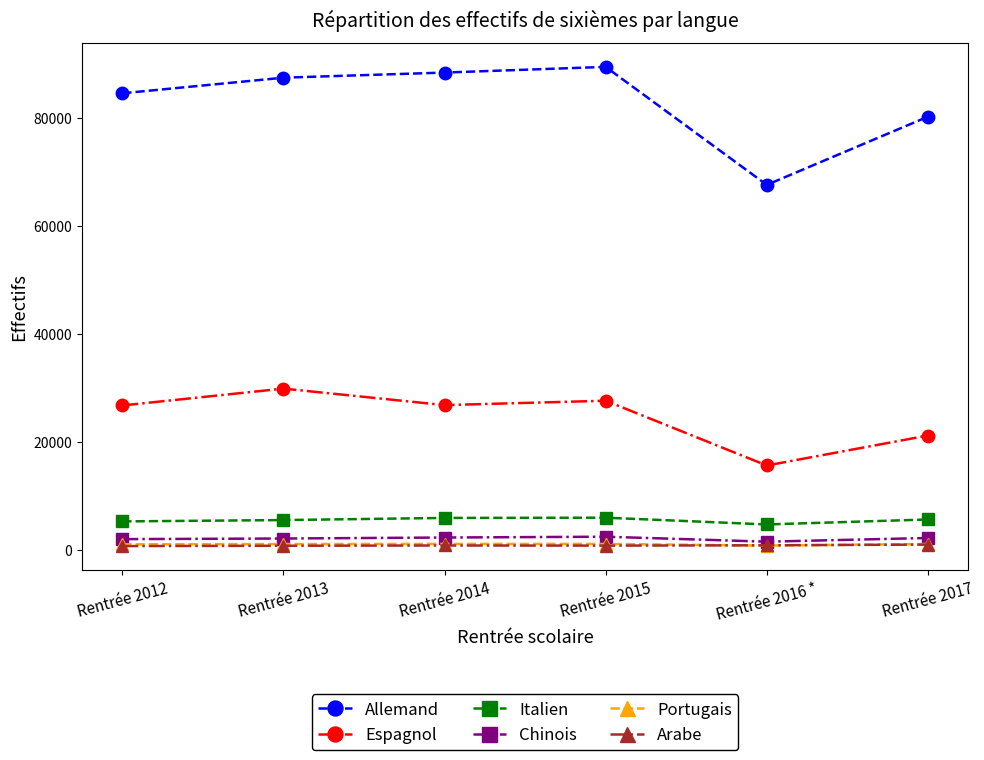

What are all the series names shown in the legend?

Allemand, Espagnol, Italien, Chinois, Portugais, Arabe